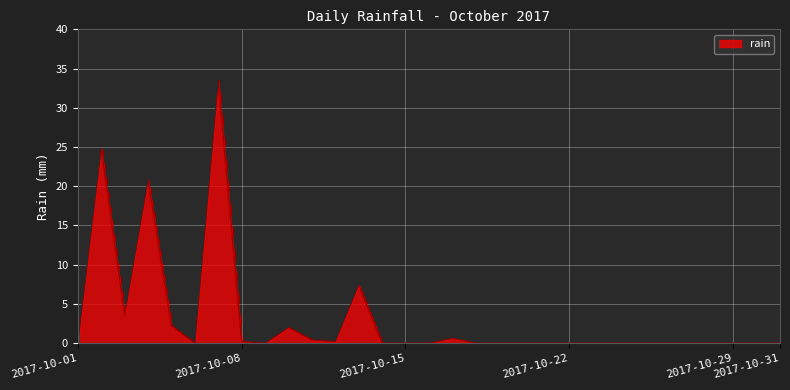

What is the greatest value displayed?

33.4